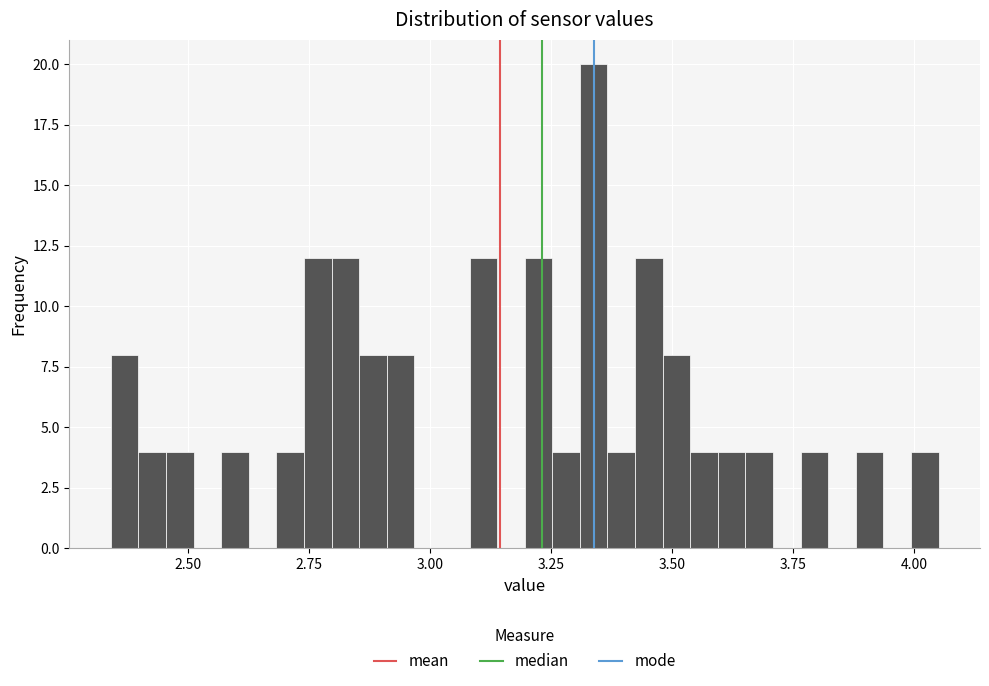

Read against the x-axis, roughly where is the centre of the tallest bar?

3.35